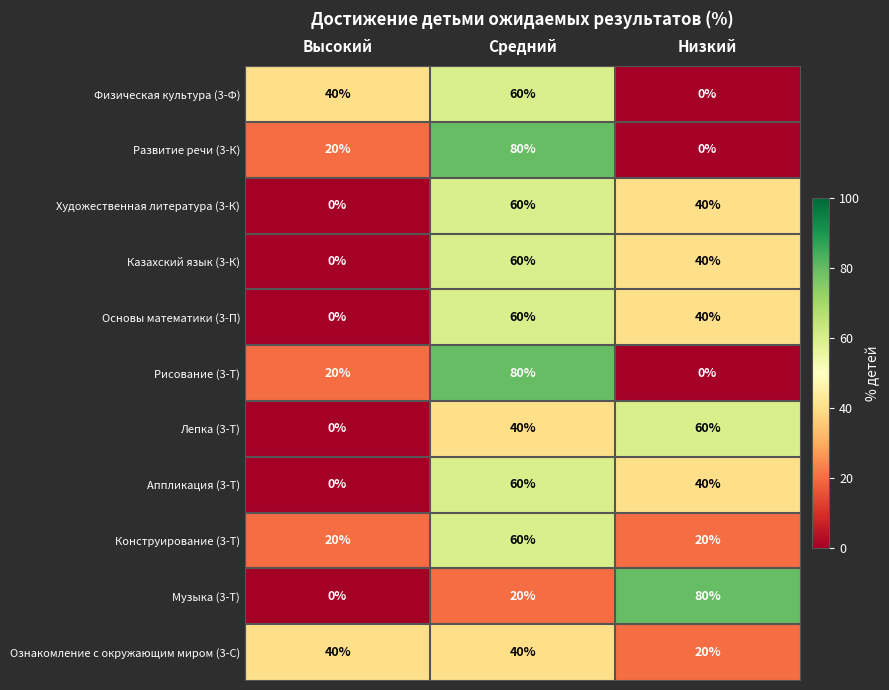

What is the average value of the Музыка (3-Т) series?

33